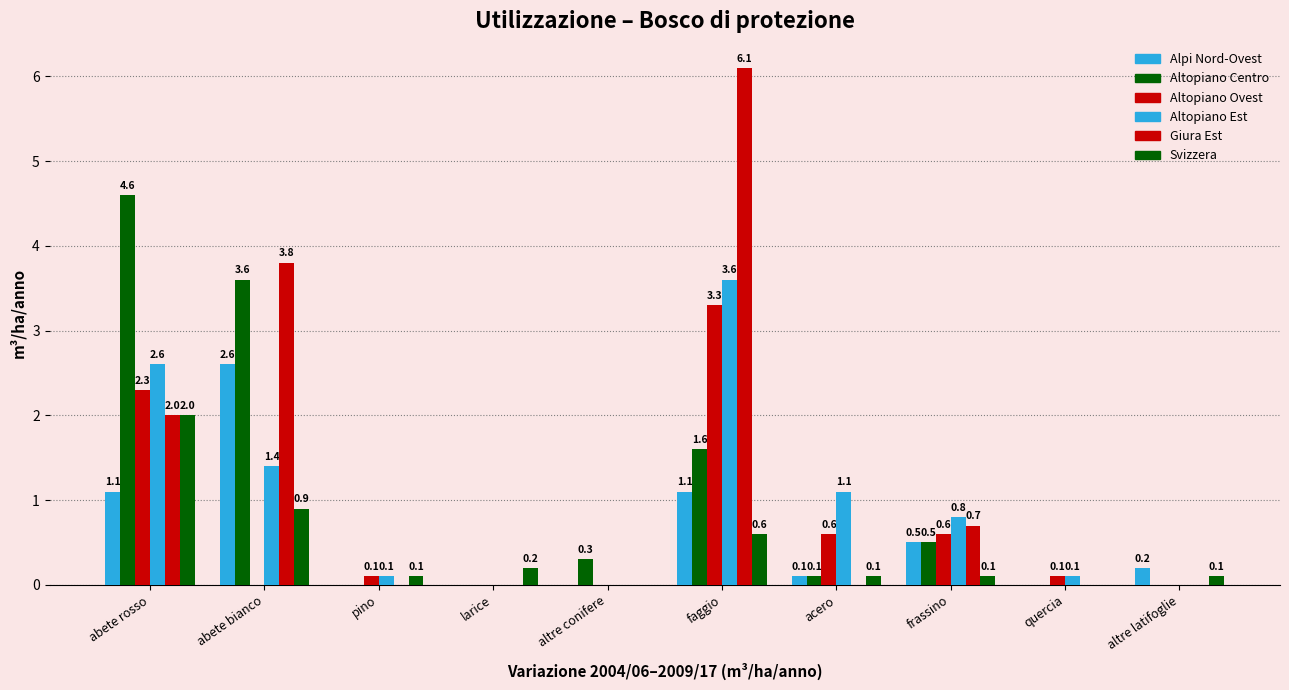

Reading left to right, what are all the values shown in this chart?

Alpi Nord-Ovest: abete rosso=1.1	abete bianco=2.6	pino=0.0	larice=0.0	altre conifere=0.0	faggio=1.1	acero=0.1	frassino=0.5	quercia=0.0	altre latifoglie=0.2
Altopiano Centro: abete rosso=4.6	abete bianco=3.6	pino=0.0	larice=0.0	altre conifere=0.3	faggio=1.6	acero=0.1	frassino=0.5	quercia=0.0	altre latifoglie=0.0
Altopiano Ovest: abete rosso=2.3	abete bianco=0.0	pino=0.1	larice=0.0	altre conifere=0.0	faggio=3.3	acero=0.6	frassino=0.6	quercia=0.1	altre latifoglie=0.0
Altopiano Est: abete rosso=2.6	abete bianco=1.4	pino=0.1	larice=0.0	altre conifere=0.0	faggio=3.6	acero=1.1	frassino=0.8	quercia=0.1	altre latifoglie=0.0
Giura Est: abete rosso=2.0	abete bianco=3.8	pino=0.0	larice=0.0	altre conifere=0.0	faggio=6.1	acero=0.0	frassino=0.7	quercia=0.0	altre latifoglie=0.0
Svizzera: abete rosso=2.0	abete bianco=0.9	pino=0.1	larice=0.2	altre conifere=0.0	faggio=0.6	acero=0.1	frassino=0.1	quercia=0.0	altre latifoglie=0.1